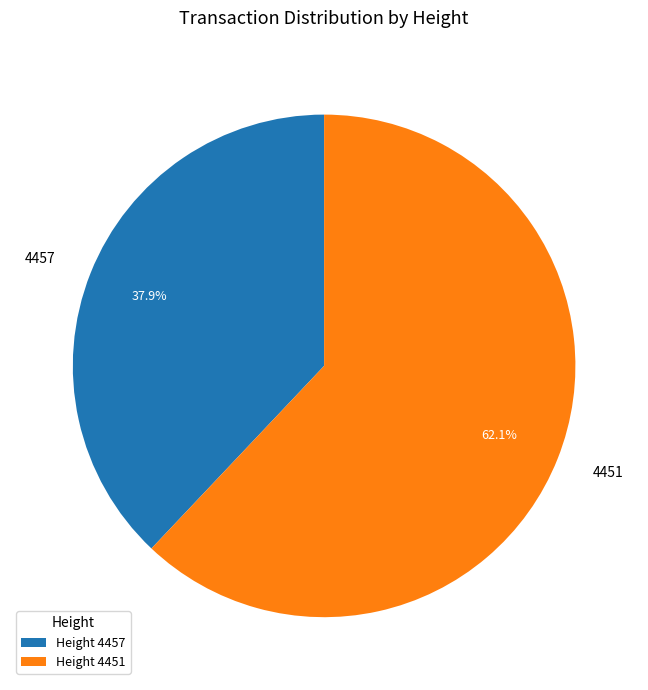

Rank the categories by value from lowest to highest.

4457, 4451